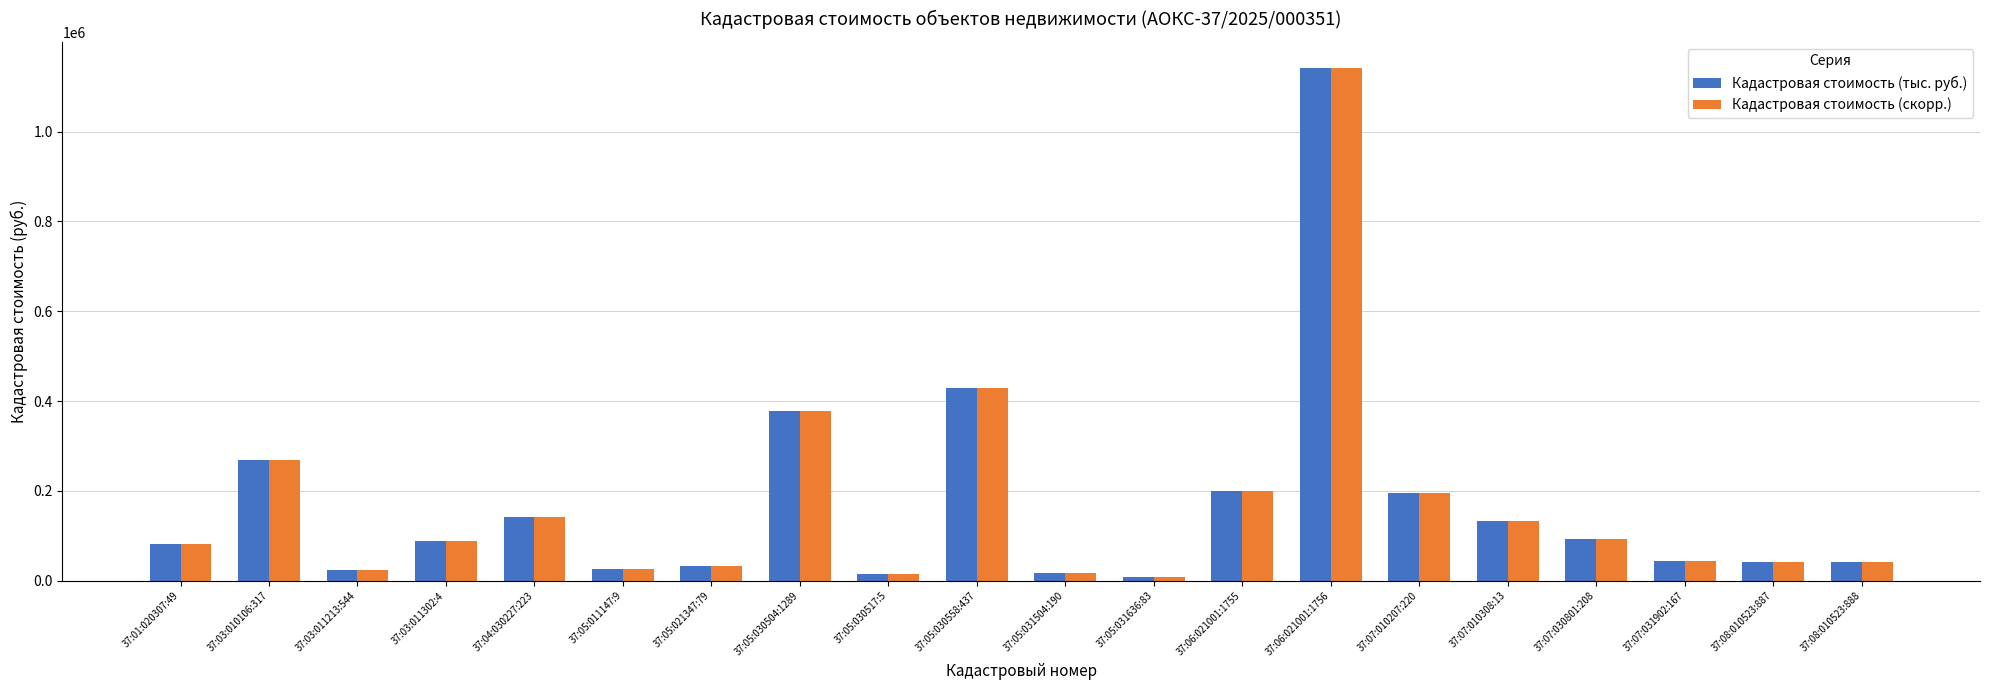

How many groups of bars are there?

20